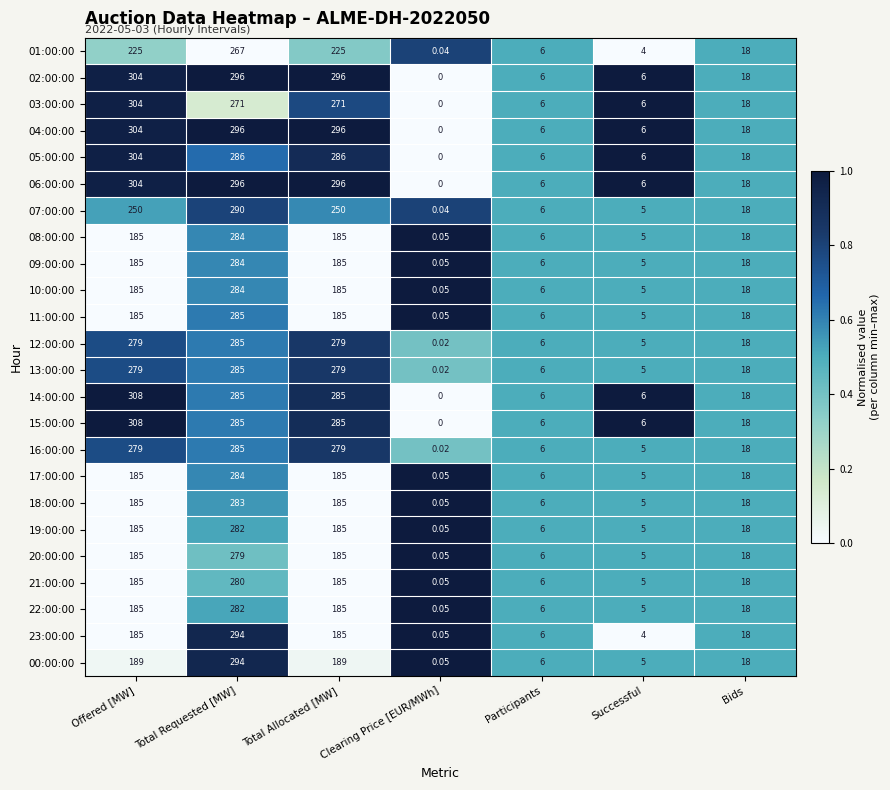

Is the value of 16:00:00 at Participants greater than the value of 19:00:00 at Clearing Price [EUR/MWh]?

Yes